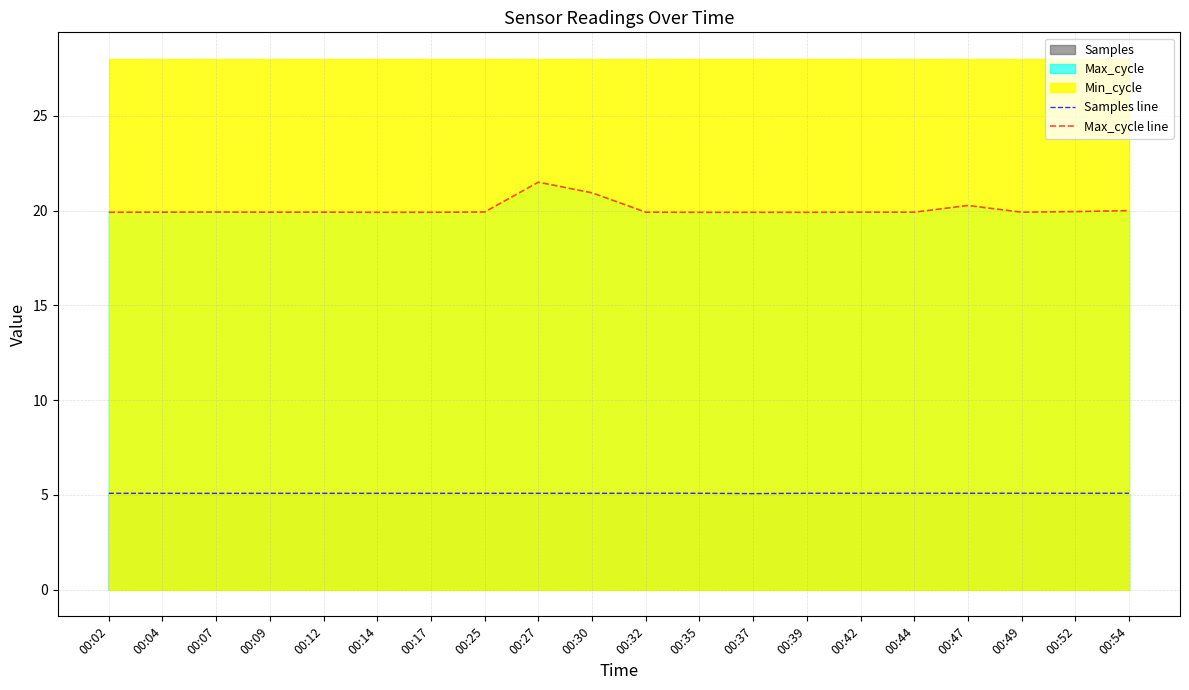

Reading left to right, extract all data points from this chart.

Samples line: 00:02=5.1	00:04=5.1	00:07=5.1	00:09=5.1	00:12=5.1	00:14=5.1	00:17=5.1	00:25=5.1	00:27=5.1	00:30=5.1	00:32=5.1	00:35=5.1	00:37=5.1	00:39=5.1	00:42=5.1	00:44=5.1	00:47=5.1	00:49=5.1	00:52=5.1	00:54=5.1
Max_cycle line: 00:02=19.9	00:04=19.9	00:07=19.9	00:09=19.9	00:12=19.9	00:14=19.9	00:17=19.9	00:25=19.9	00:27=21.5	00:30=20.9	00:32=19.9	00:35=19.9	00:37=19.9	00:39=19.9	00:42=19.9	00:44=19.9	00:47=20.3	00:49=19.9	00:52=19.9	00:54=20.0